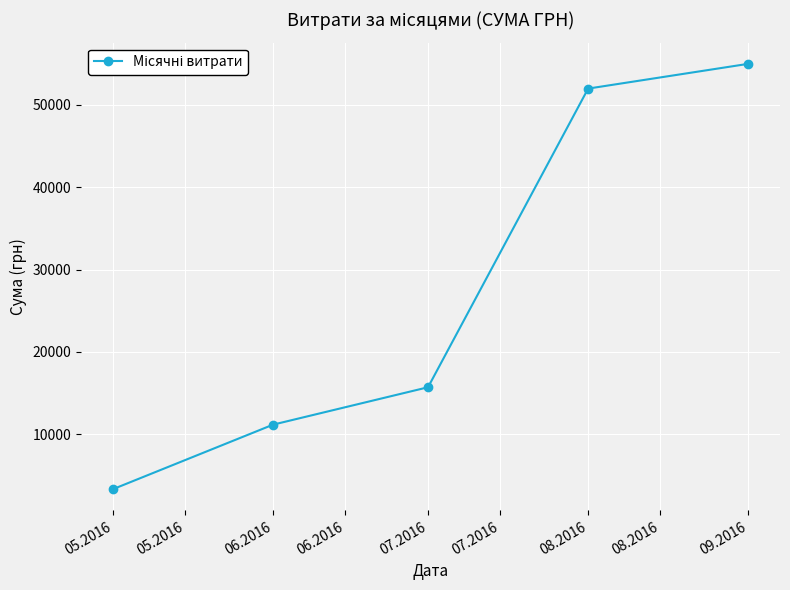

What is the change in value from 05.2016 to 07.2016?

+12386.1